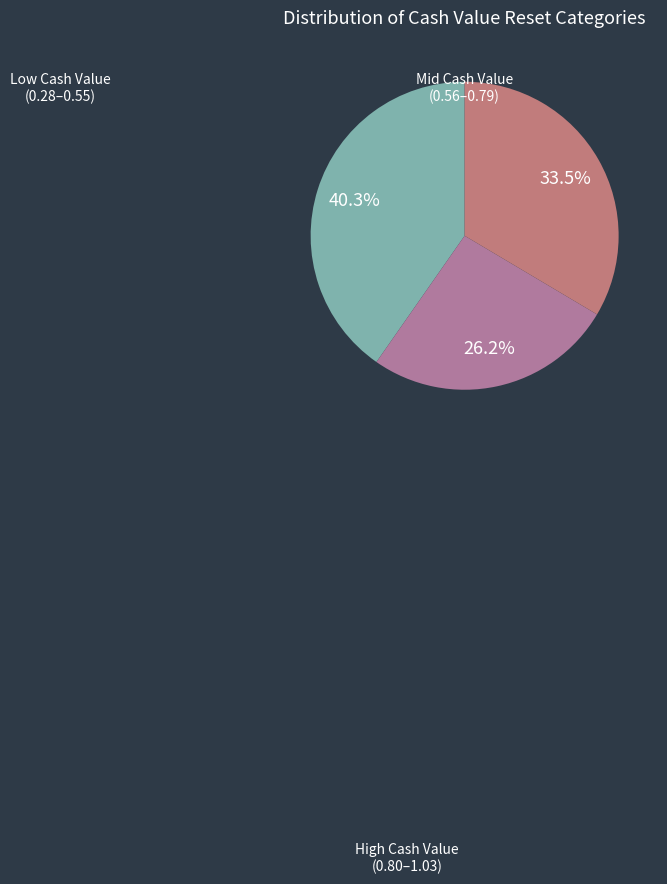

How many segments does this pie chart have?

3